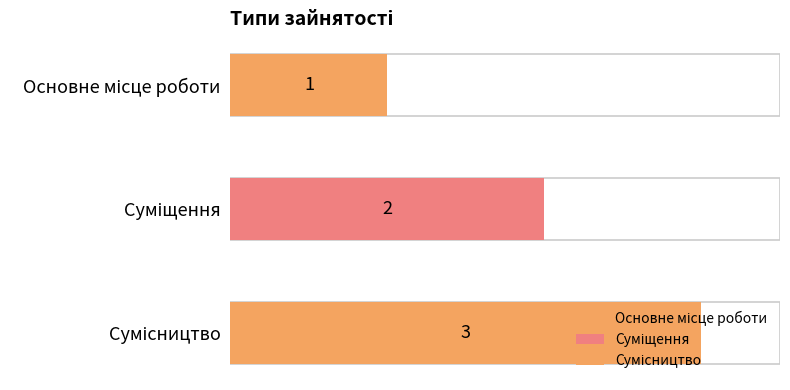

What is the greatest value displayed?

3